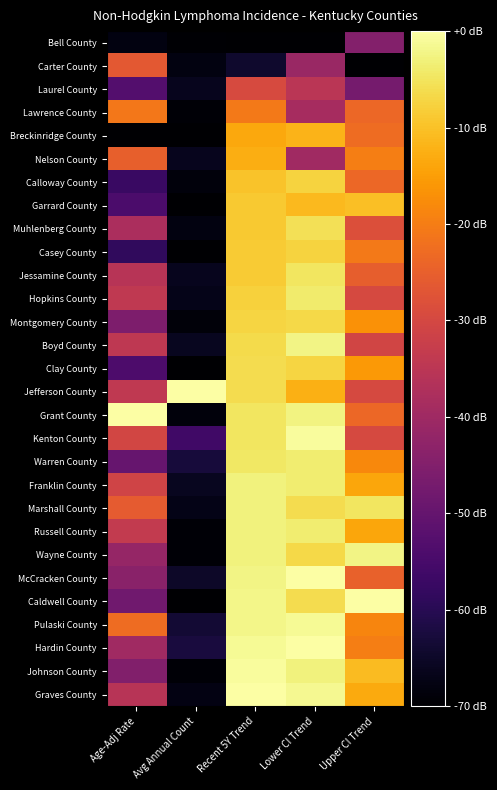

Which has a higher value, Recent 5Y Trend or Age-Adj Rate?

Age-Adj Rate